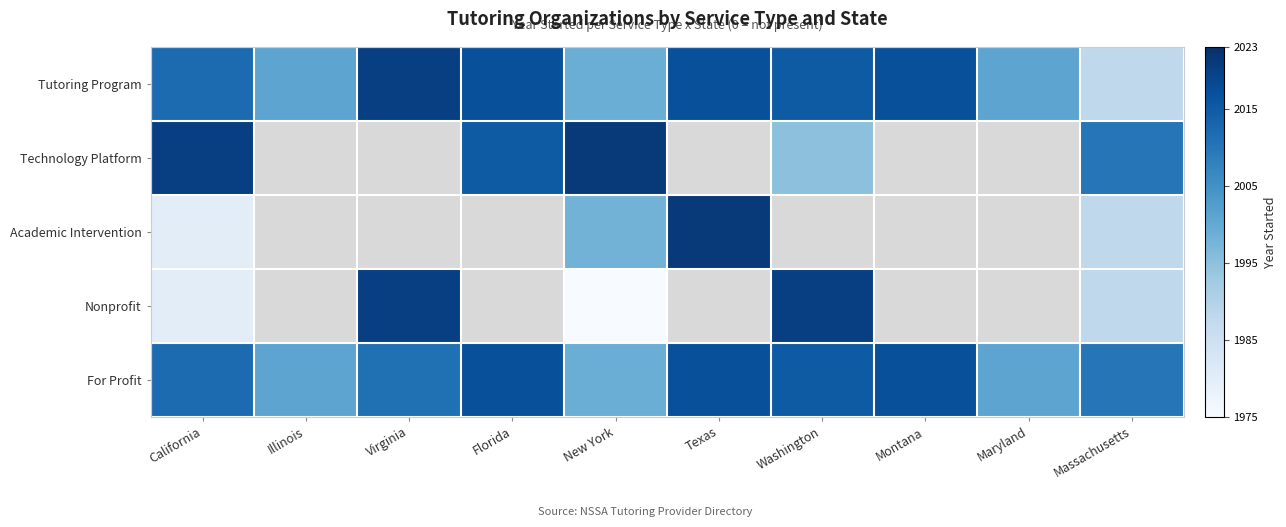

Reading left to right, transcribe all the data shown in this chart.

Tutoring Program: California=2012	Illinois=2001	Virginia=2020	Florida=2017	New York=1999	Texas=2017	Washington=2015	Montana=2017	Maryland=2001	Massachusetts=1988
Technology Platform: California=2020	Illinois=0	Virginia=0	Florida=2015	New York=2021	Texas=0	Washington=1995	Montana=0	Maryland=0	Massachusetts=2010
Academic Intervention: California=1980	Illinois=0	Virginia=0	Florida=0	New York=1998	Texas=2021	Washington=0	Montana=0	Maryland=0	Massachusetts=1988
Nonprofit: California=1980	Illinois=0	Virginia=2020	Florida=0	New York=1975	Texas=0	Washington=2020	Montana=0	Maryland=0	Massachusetts=1988
For Profit: California=2012	Illinois=2001	Virginia=2011	Florida=2017	New York=1999	Texas=2017	Washington=2015	Montana=2017	Maryland=2001	Massachusetts=2010